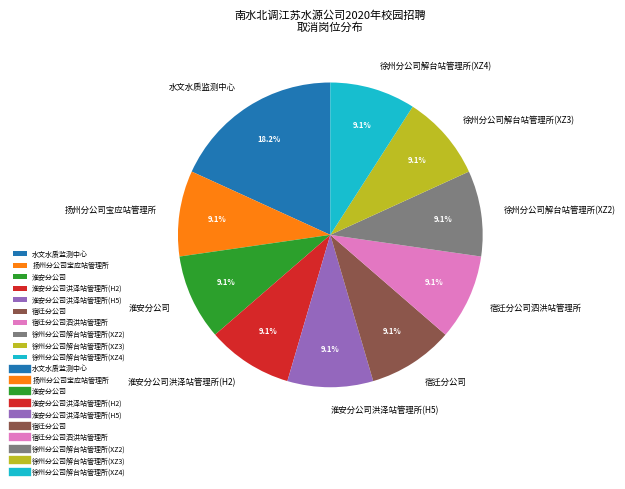

To the nearest percent, what is the difference between the largest and smallest slice percentages?

9%